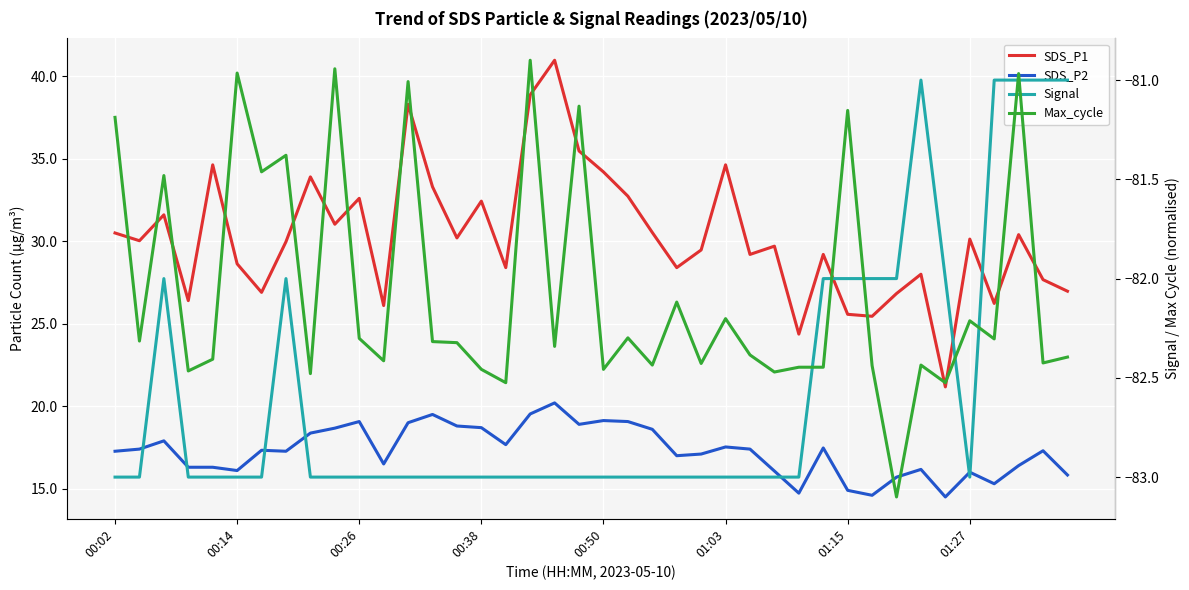

What is the value of the SDS_P1 point at the 24th from the left?

28.4